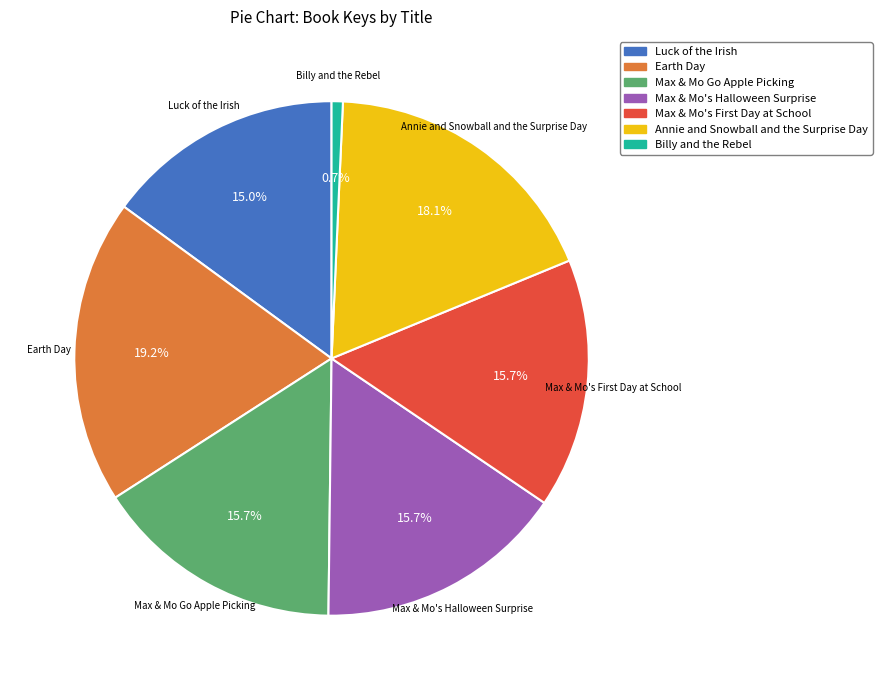

Approximately how many times larger is the value at Luck of the Irish compared to Annie and Snowball and the Surprise Day?

0.8